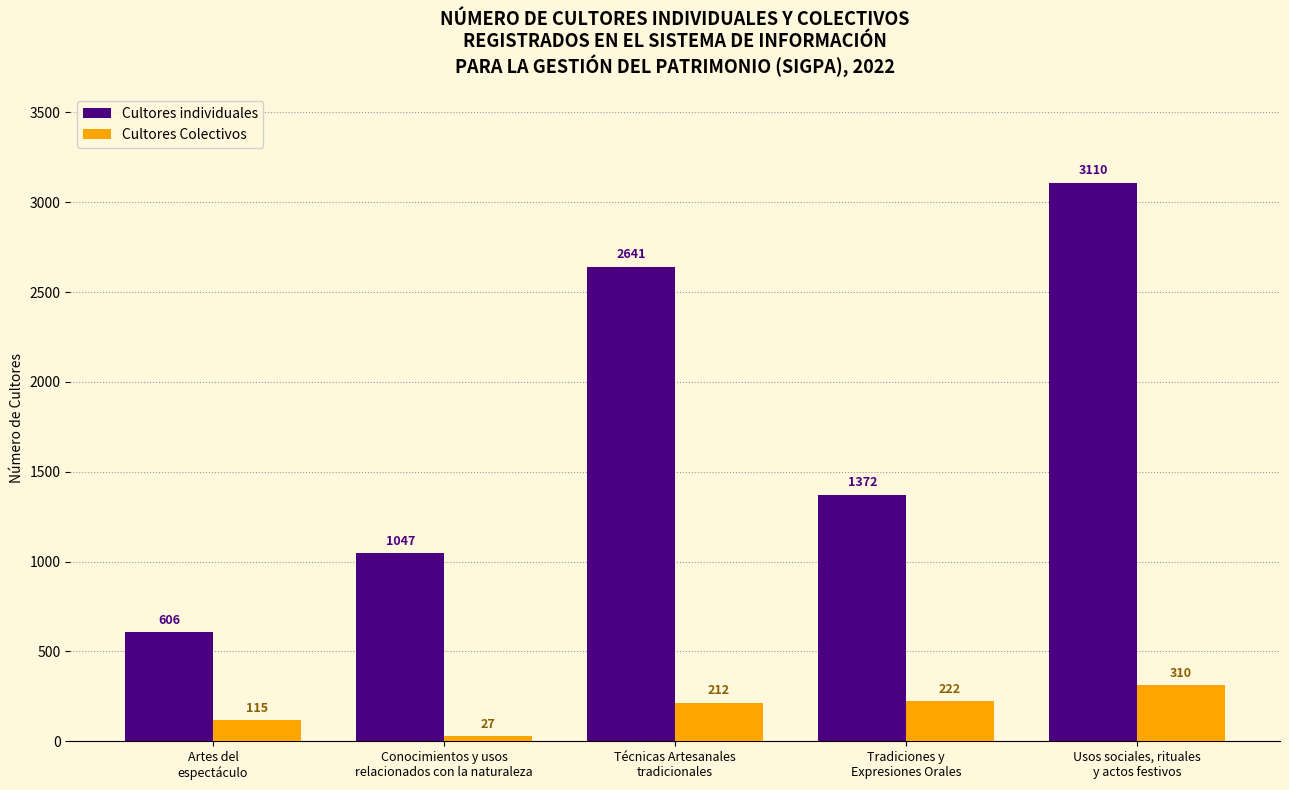

Reading left to right, what are all the values shown in this chart?

Cultores individuales: Artes del
espectáculo=606	Conocimientos y usos
relacionados con la naturaleza=1047	Técnicas Artesanales
tradicionales=2641	Tradiciones y
Expresiones Orales=1372	Usos sociales, rituales
y actos festivos=3110
Cultores Colectivos: Artes del
espectáculo=115	Conocimientos y usos
relacionados con la naturaleza=27	Técnicas Artesanales
tradicionales=212	Tradiciones y
Expresiones Orales=222	Usos sociales, rituales
y actos festivos=310